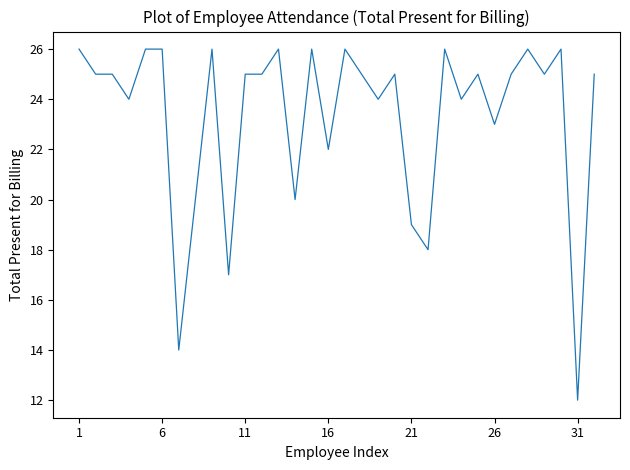

What is the minimum value shown in the chart?

12